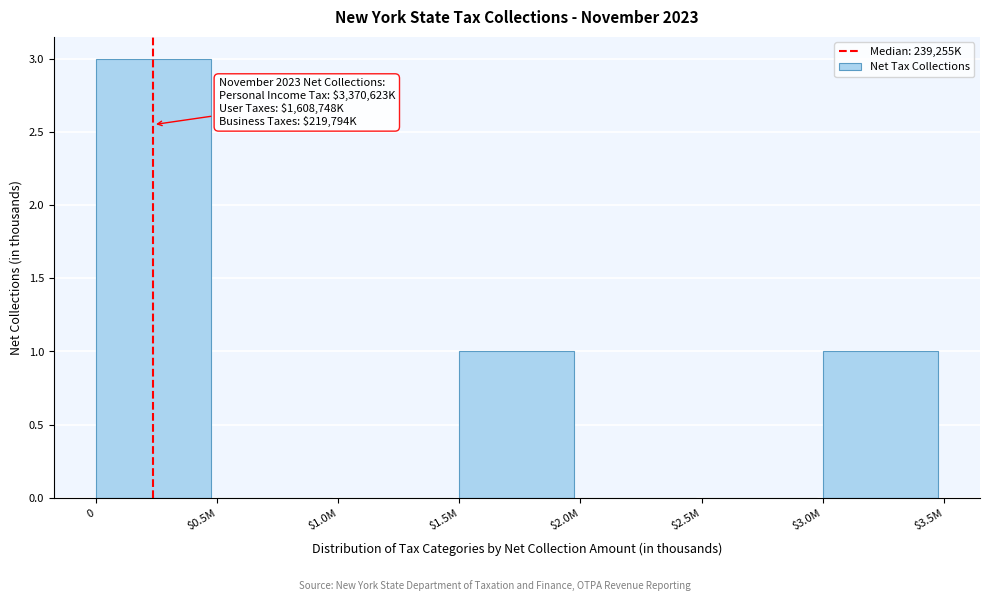

What is the greatest value displayed?

3